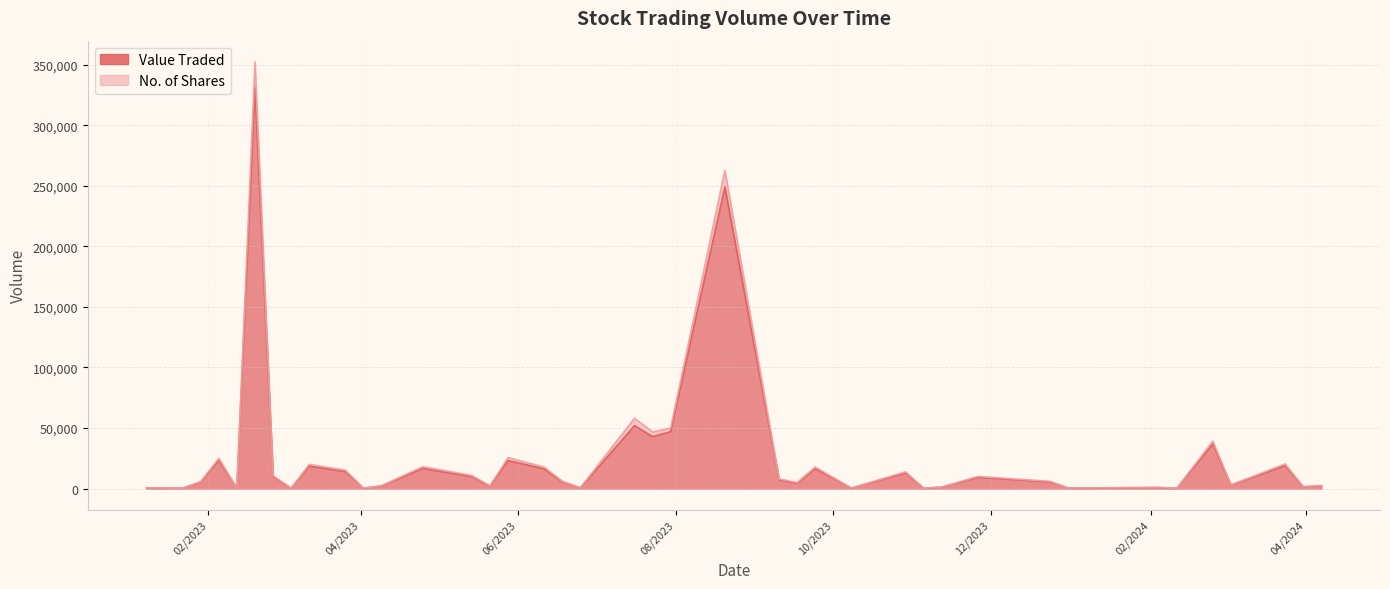

Rank the series by their average value, from highest to lowest.

No. of Shares, Value Traded